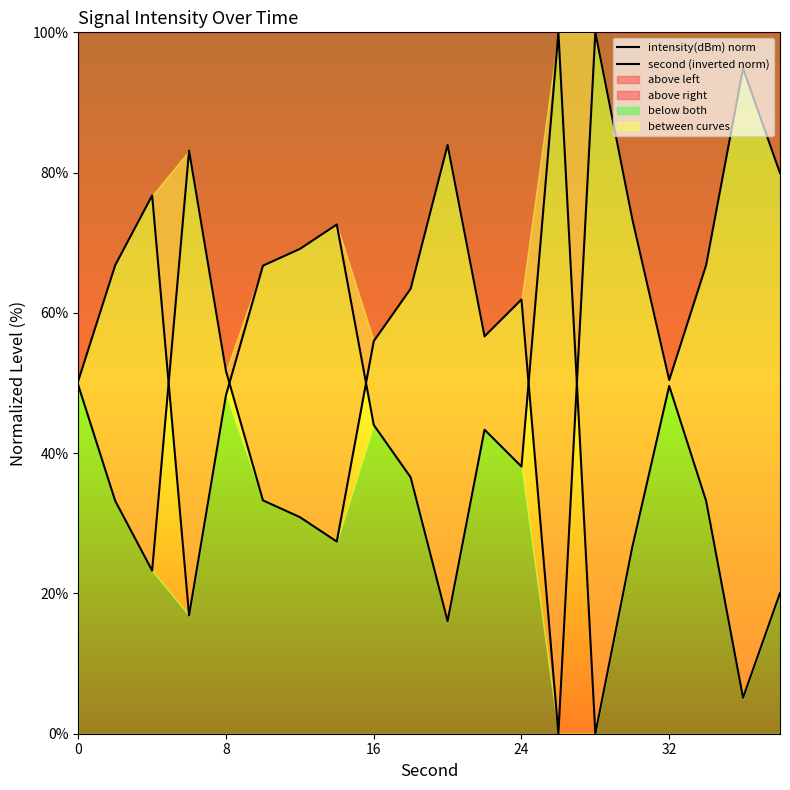

What is the average value of the second (inverted norm) series?

44.0